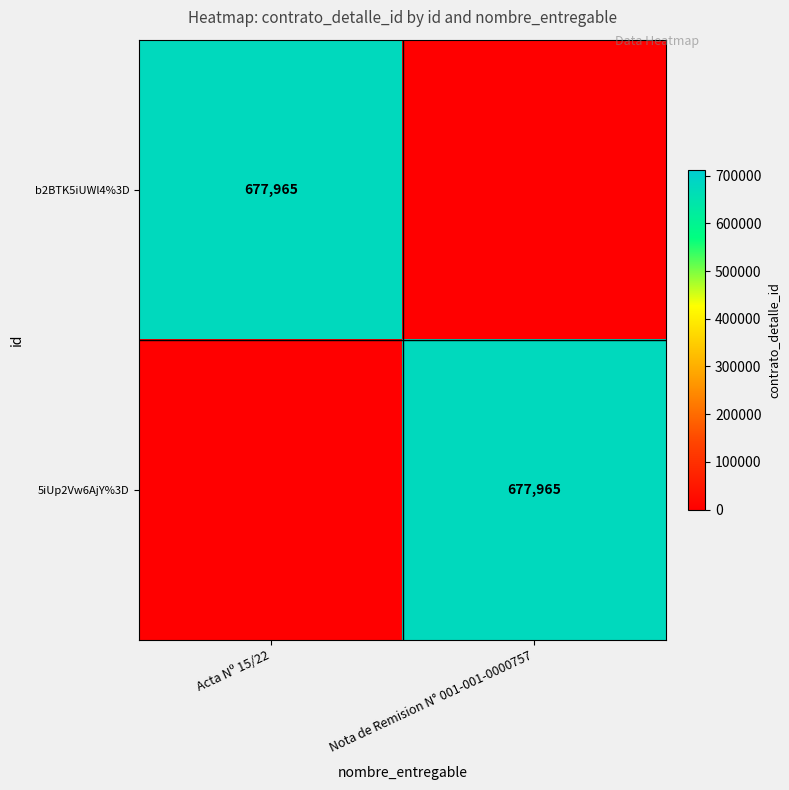

How many categories are shown in the chart?

2